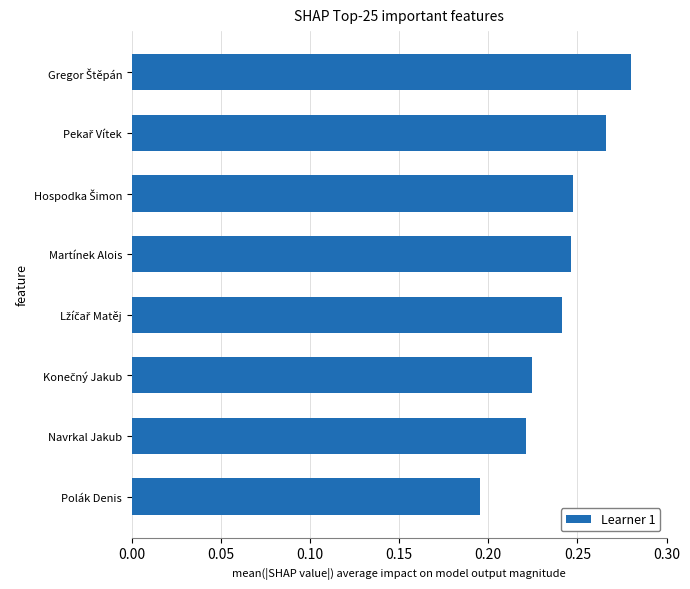

What is the label of the 2nd bar from the bottom?

Navrkal Jakub